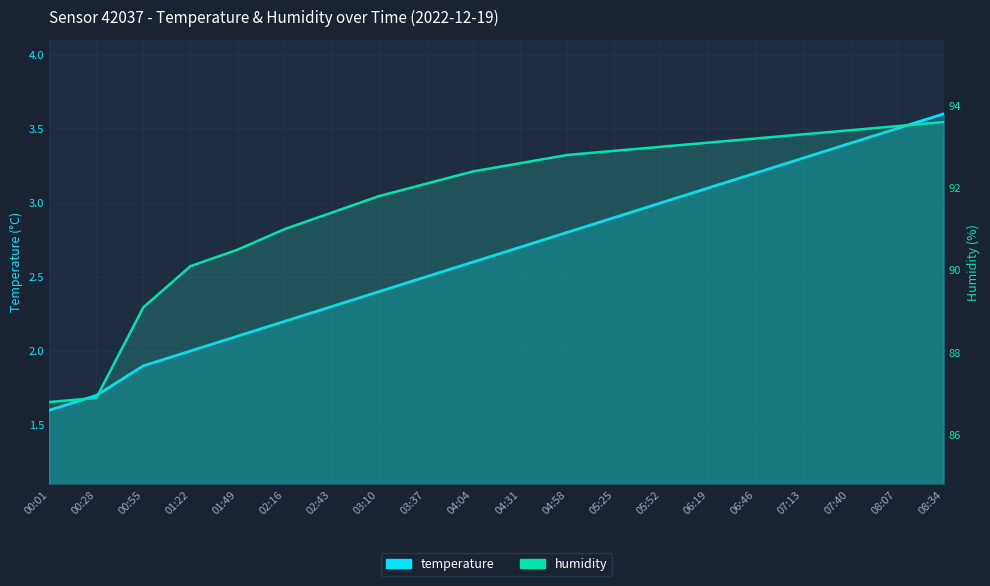

Reading right to left, list all the values displayed in this chart.

temperature: 3.6	3.5	3.4	3.3	3.2	3.1	3.0	2.9	2.8	2.7	2.6	2.5	2.4	2.3	2.2	2.1	2.0	1.9	1.7	1.6
humidity: 93.6	93.5	93.4	93.3	93.2	93.1	93.0	92.9	92.8	92.6	92.4	92.1	91.8	91.4	91.0	90.5	90.1	89.1	86.9	86.8